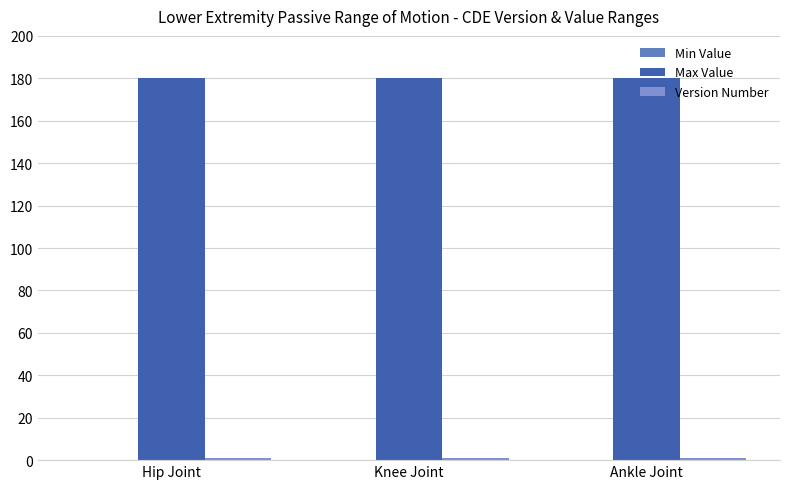

Reading right to left, transcribe all the data shown in this chart.

Min Value: 0.0	0.0	0.0
Max Value: 180.0	180.0	180.0
Version Number: 1.2	1.1	1.0